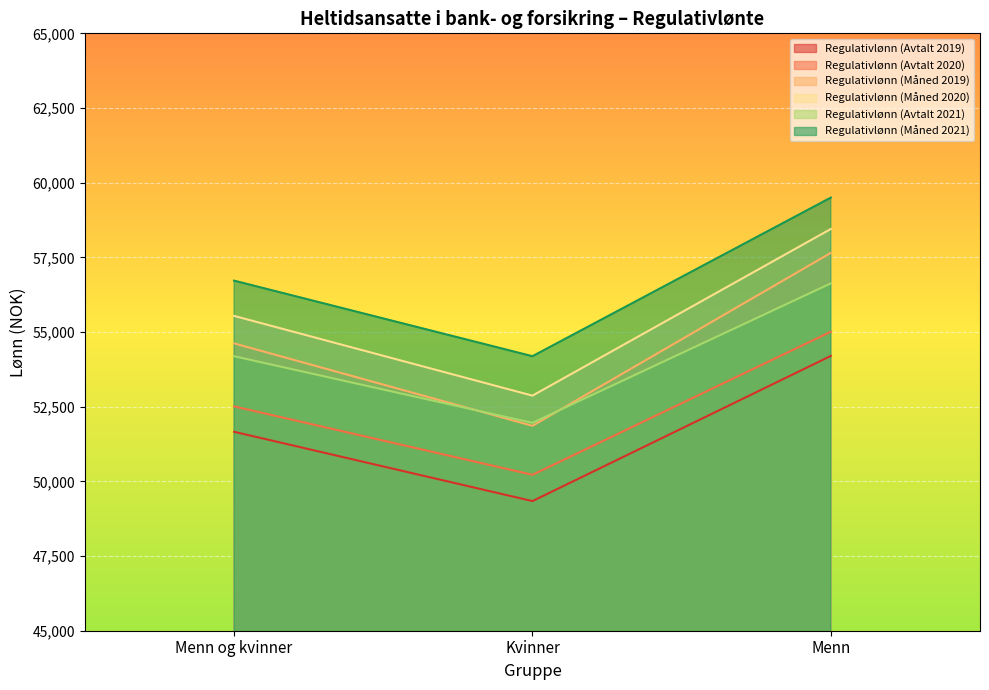

Is the value of Regulativlønn (Måned 2021) at Menn og kvinner greater than the value of Regulativlønn (Måned 2019) at Menn og kvinner?

Yes